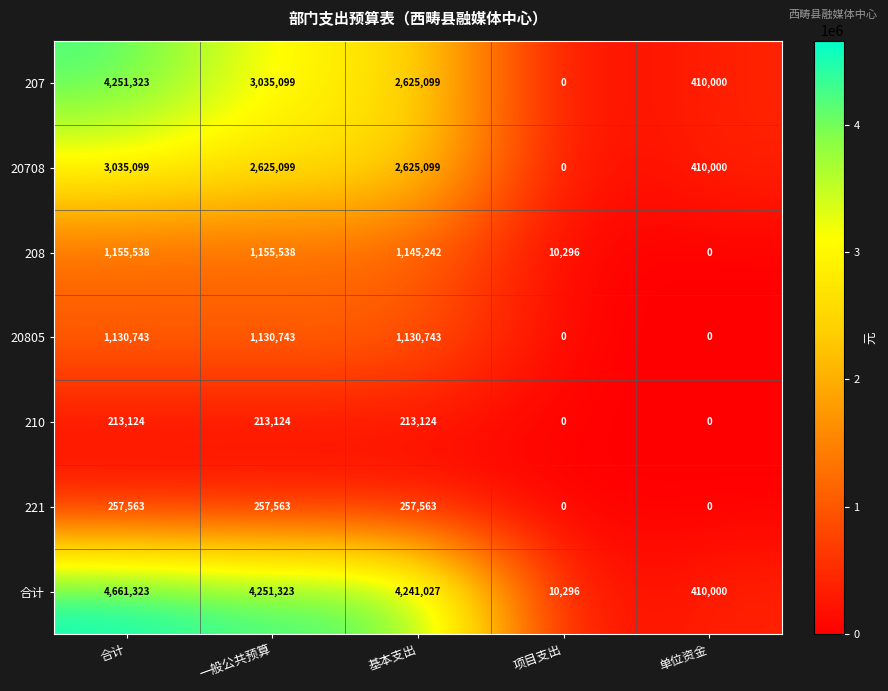

The value of 20708 at 单位资金 is 534004. True or false?

False